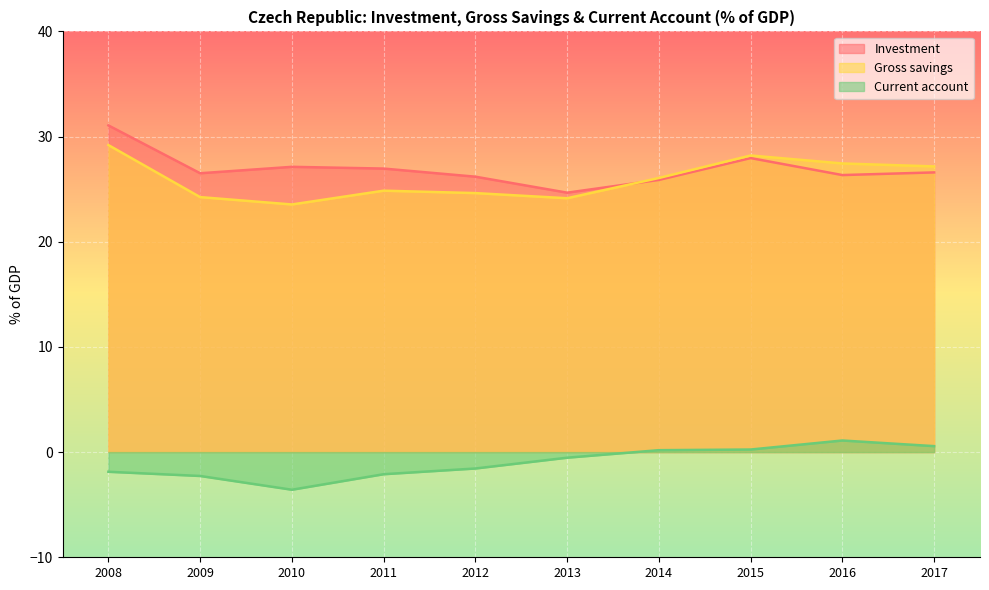

Does the chart display data point markers on the line(s)?

No